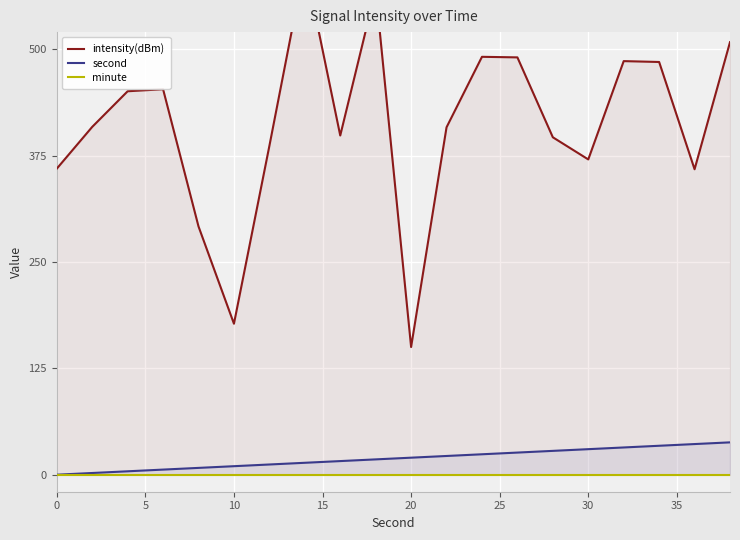

Is the value of intensity(dBm) at 15 greater than the value of minute at 16?

Yes